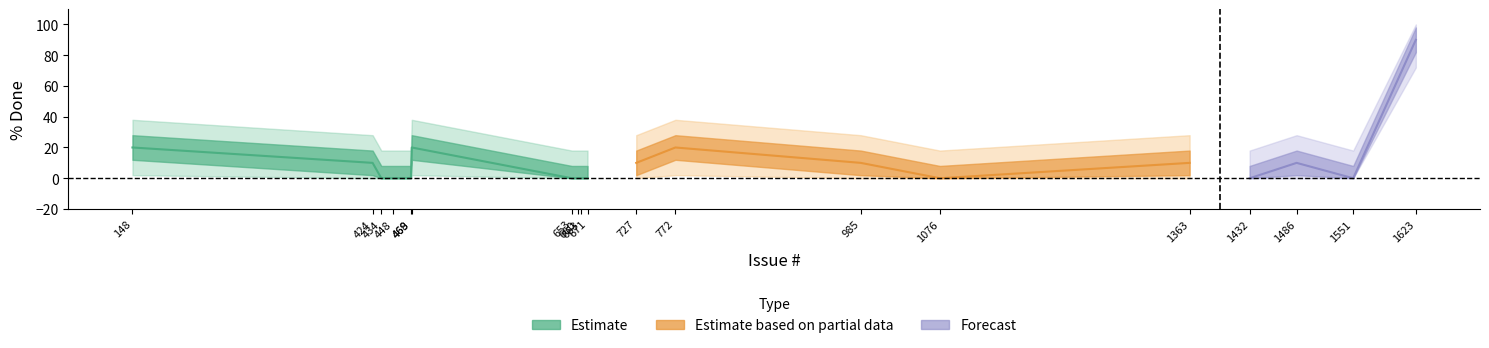

How many values in low are above zero?

9